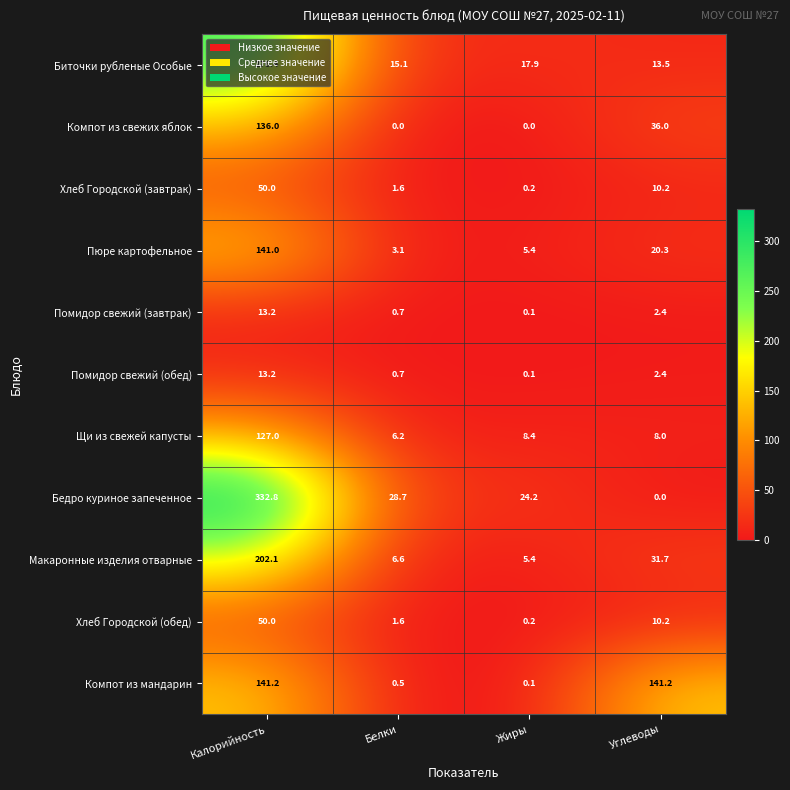

Which series has the widest spread of values?

Бедро куриное запеченное